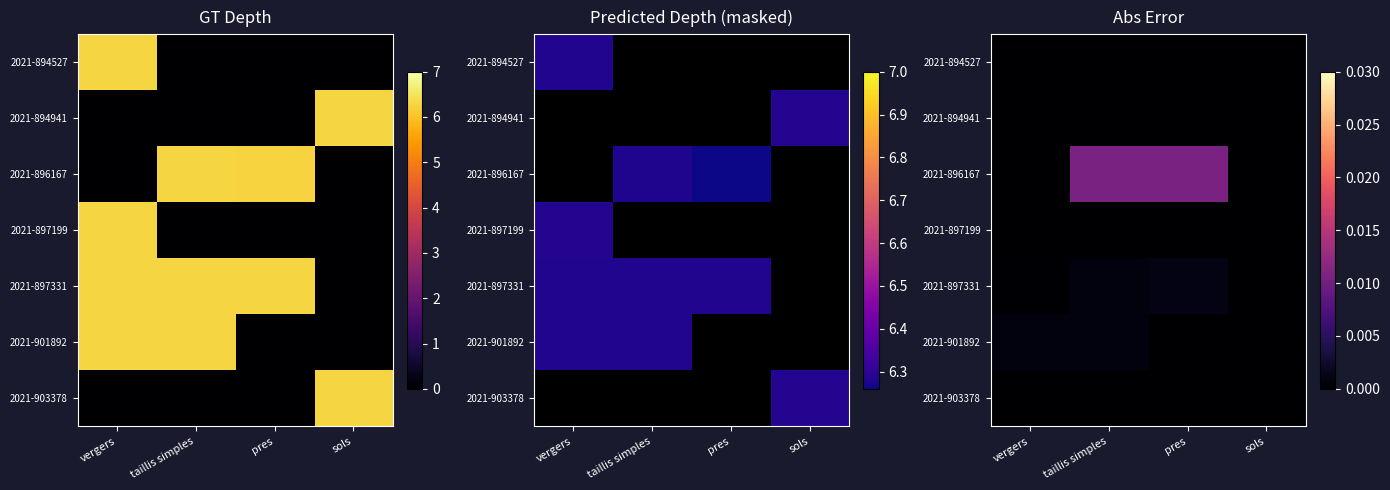

At which category is the sum across all series the highest?

taillis simples